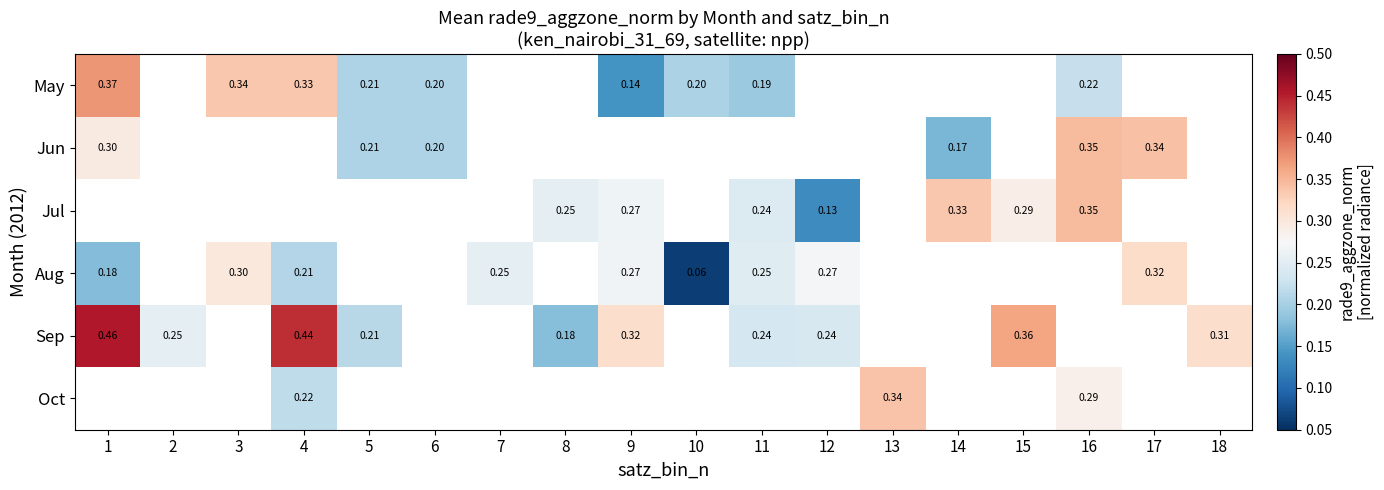

What is the difference between the maximum and minimum values in the Aug series?

0.3